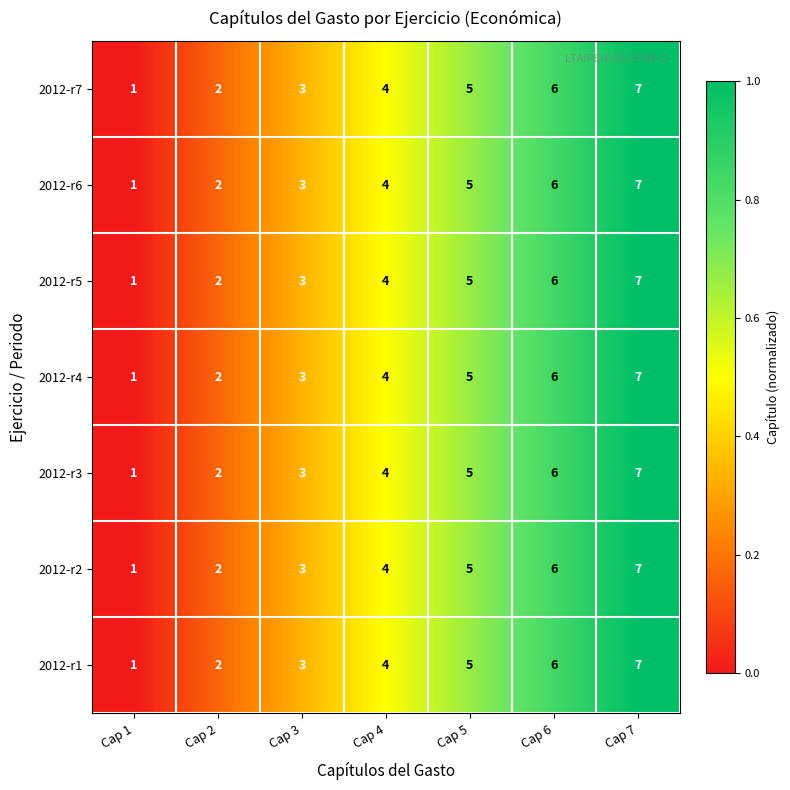

What is the total value across all series at Cap 7?

49